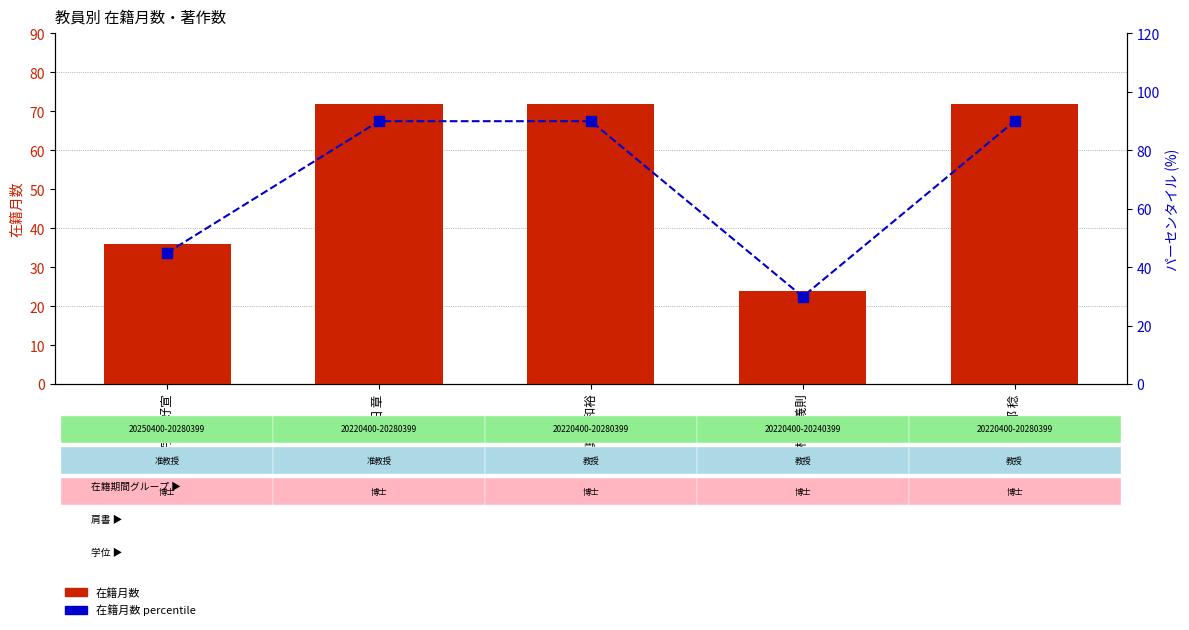

The value of 在籍月数 at 宇野 好宣 is 11. True or false?

False